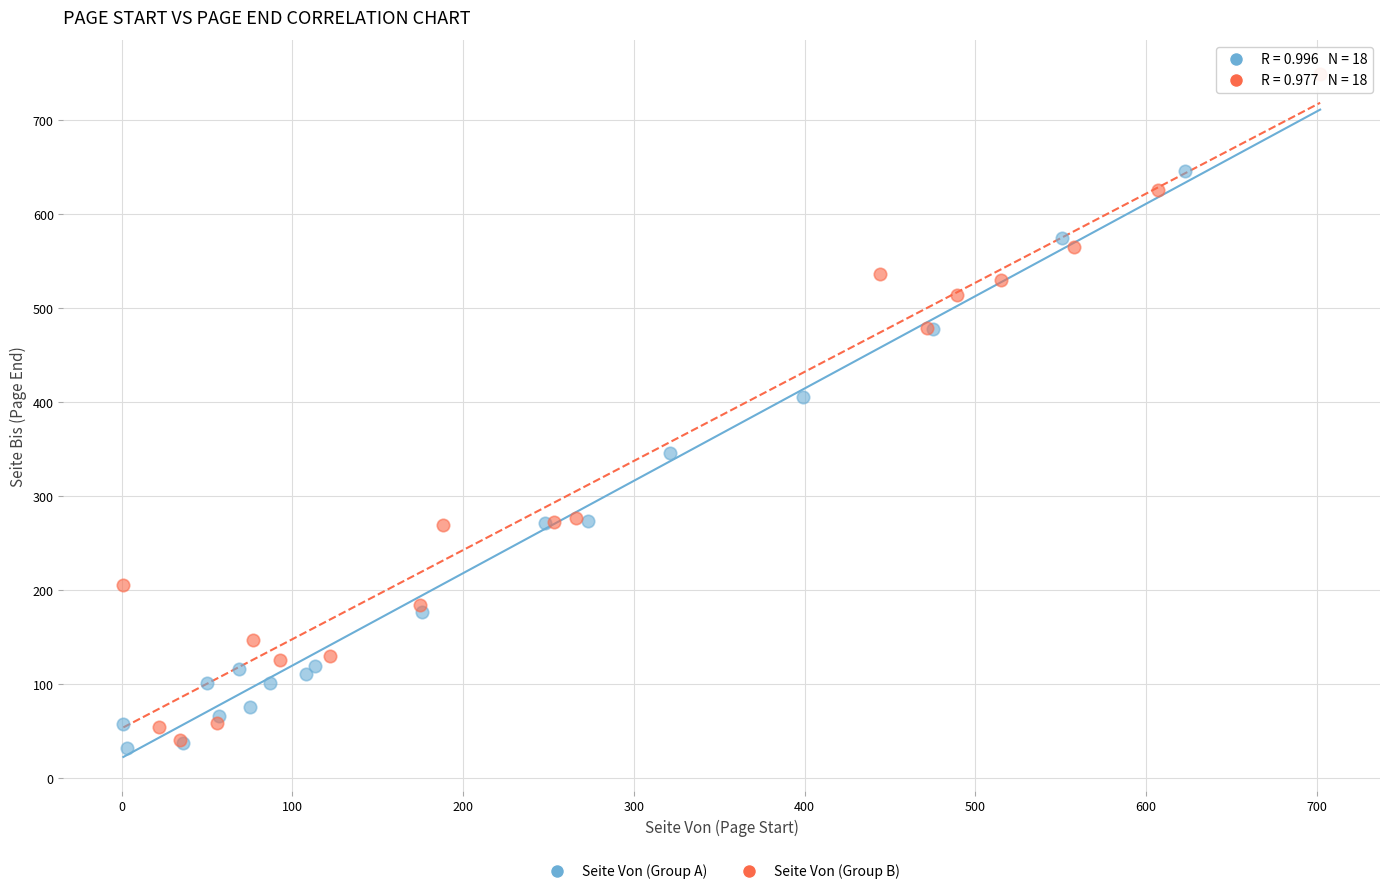

Which series has the largest Y range (max minus min)?

Seite Von (Group B)